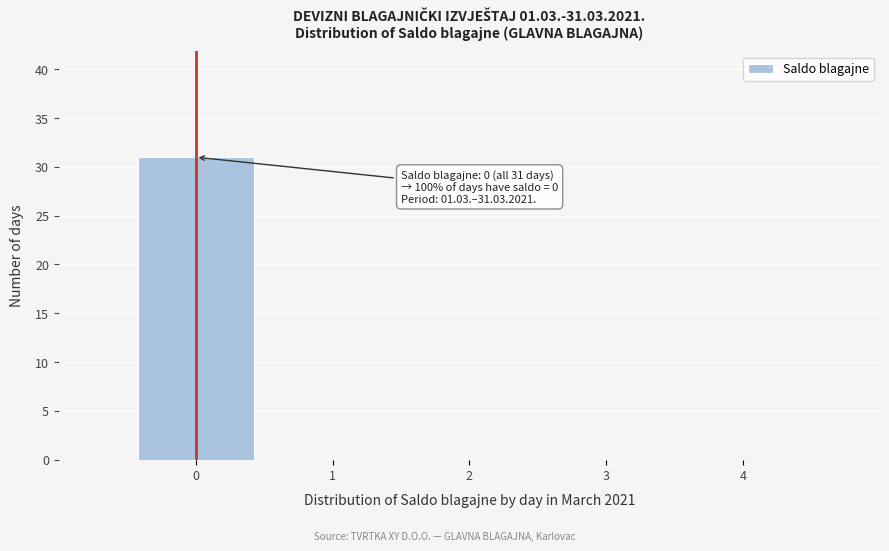

Which range on the x-axis has the tallest bar?

-0.5 to 0.5